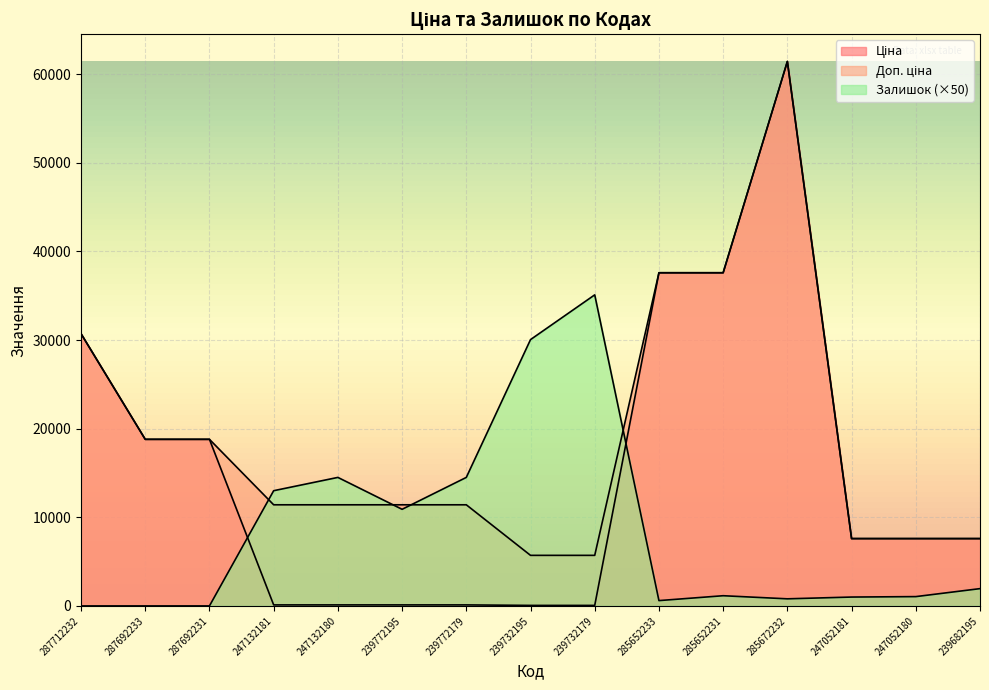

At which category does Залишок reach its first local peak?

247132180